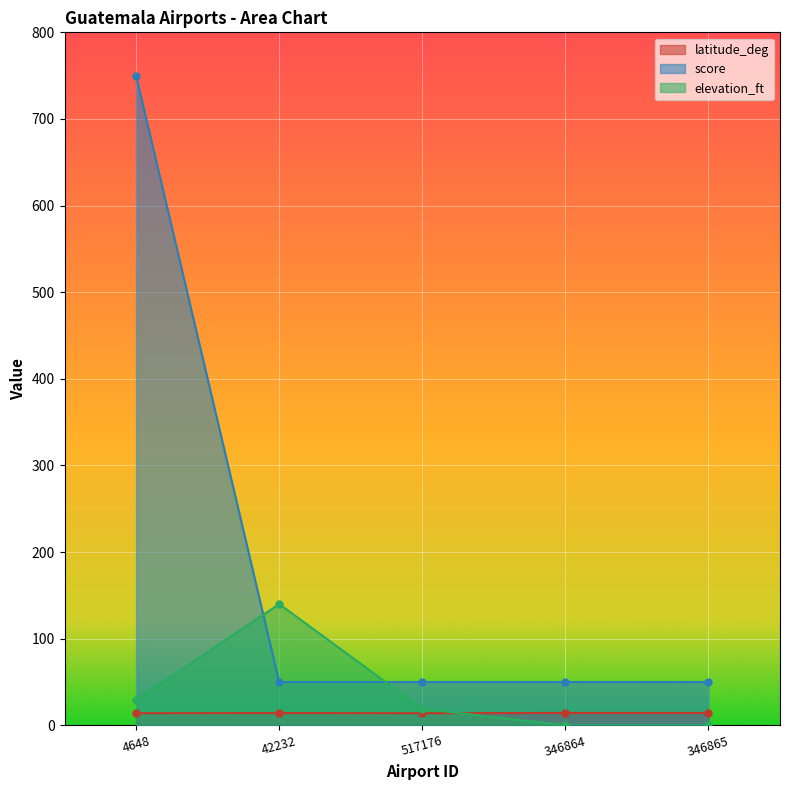

What is the label of the 1st point from the right?

346865